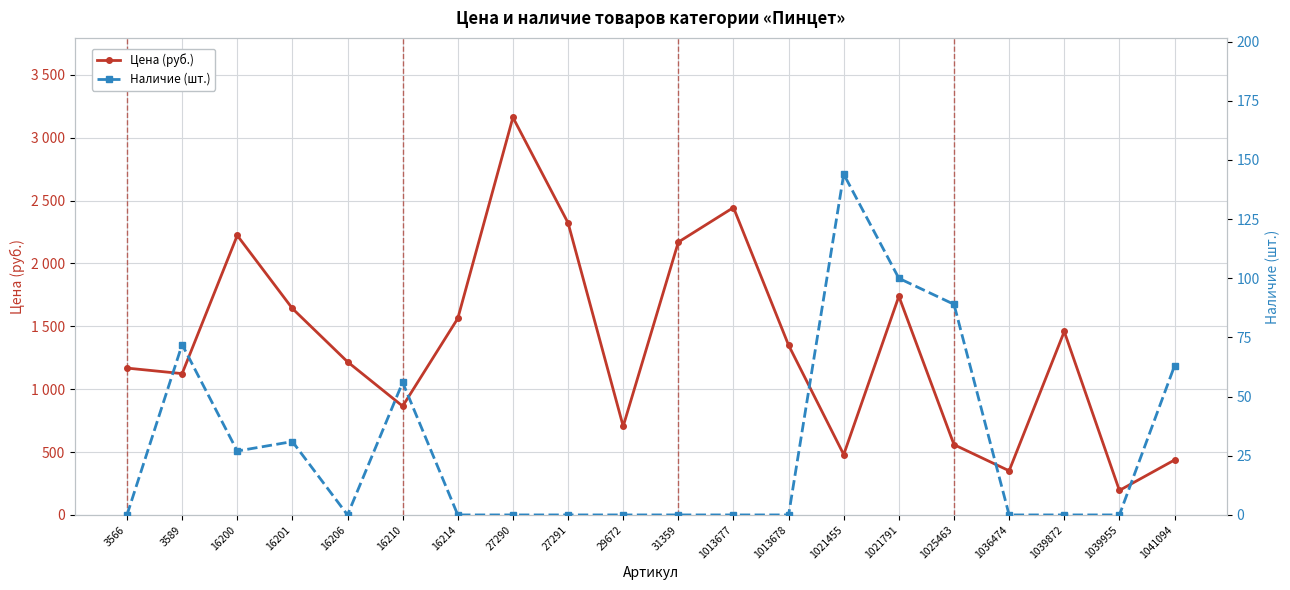

What are all the series names shown in the legend?

Цена (руб.), Наличие (шт.)